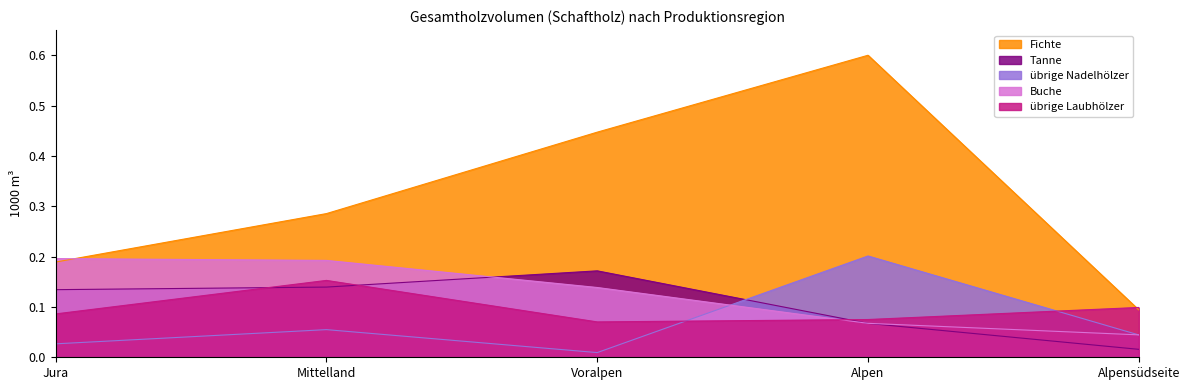

Reading left to right, transcribe all the data shown in this chart.

Fichte: Jura=0.2	Mittelland=0.3	Voralpen=0.4	Alpen=0.6	Alpensüdseite=0.1
Tanne: Jura=0.1	Mittelland=0.1	Voralpen=0.2	Alpen=0.1	Alpensüdseite=0.0
übrige Nadelhölzer: Jura=0.0	Mittelland=0.1	Voralpen=0.0	Alpen=0.2	Alpensüdseite=0.0
Buche: Jura=0.2	Mittelland=0.2	Voralpen=0.1	Alpen=0.1	Alpensüdseite=0.0
übrige Laubhölzer: Jura=0.1	Mittelland=0.2	Voralpen=0.1	Alpen=0.1	Alpensüdseite=0.1